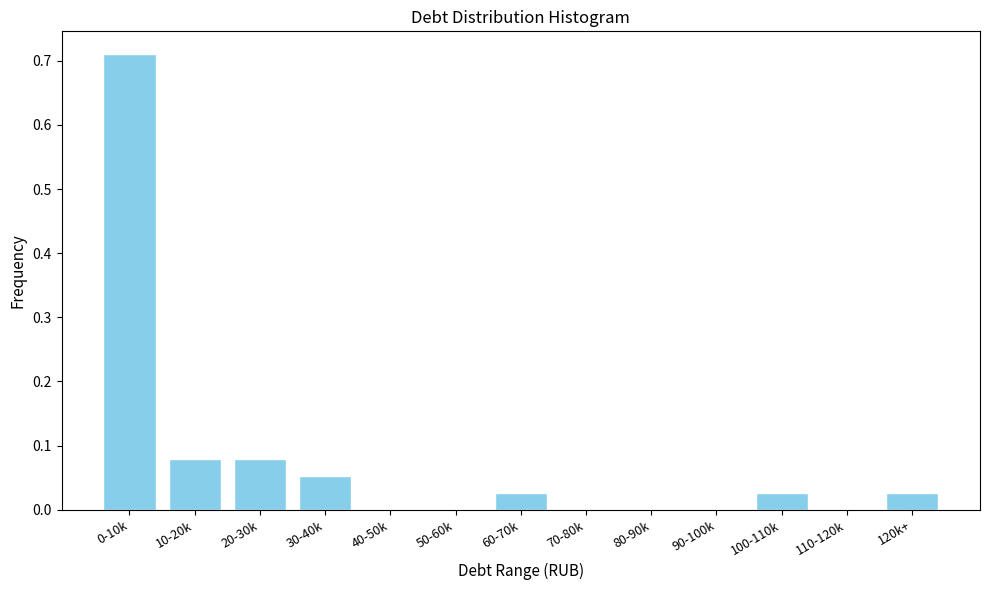

True or false: the data shows 0.0 at 30-40k.

False